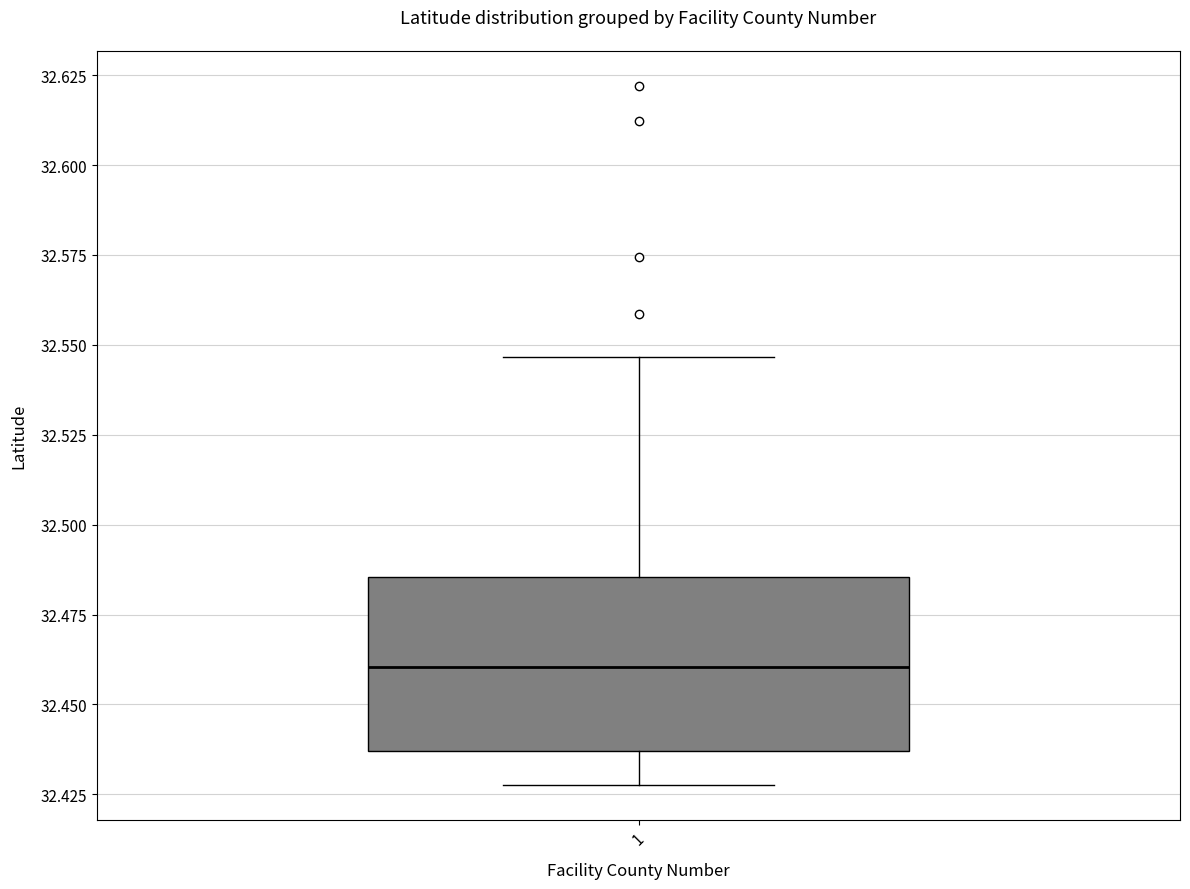

Transcribe this box plot: give where the median line is, the range the box spans, and where the two whiskers end, as read against the y-axis. The values are not printed on the chart, so give them approximately, as read against the axis.

median 32.460, box 32.435 to 32.485, whiskers 32.425 to 32.545